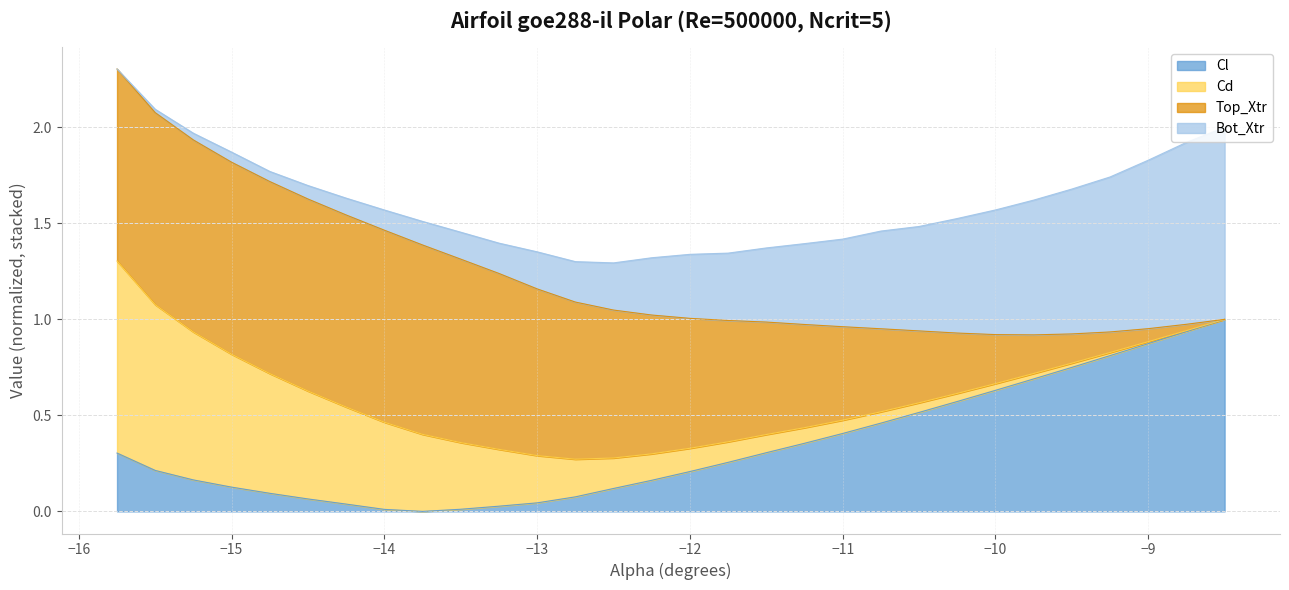

Is it true that Cl equals 0.6 at -10.0?

True